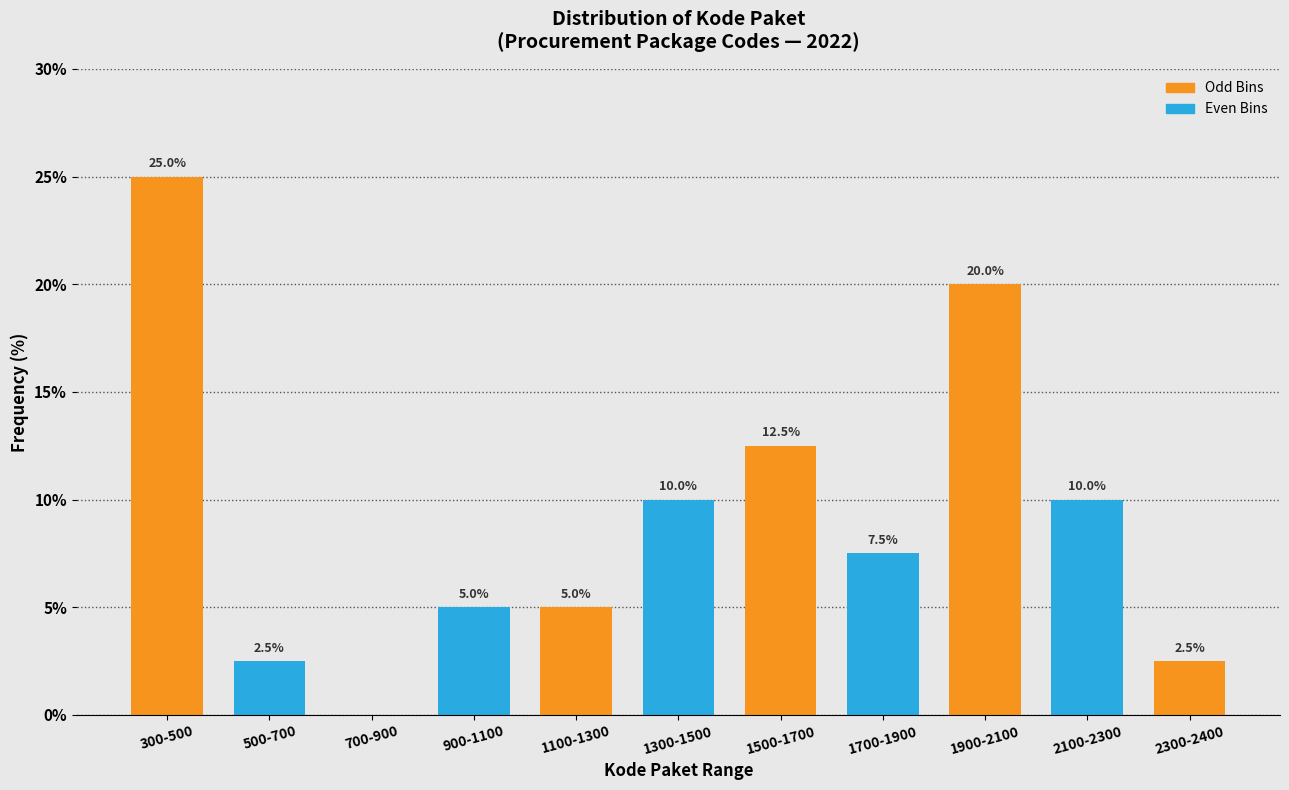

Reading left to right, what are all the values shown in this chart?

300-500=25.0	500-700=2.5	700-900=0.0	900-1100=5.0	1100-1300=5.0	1300-1500=10.0	1500-1700=12.5	1700-1900=7.5	1900-2100=20.0	2100-2300=10.0	2300-2400=2.5